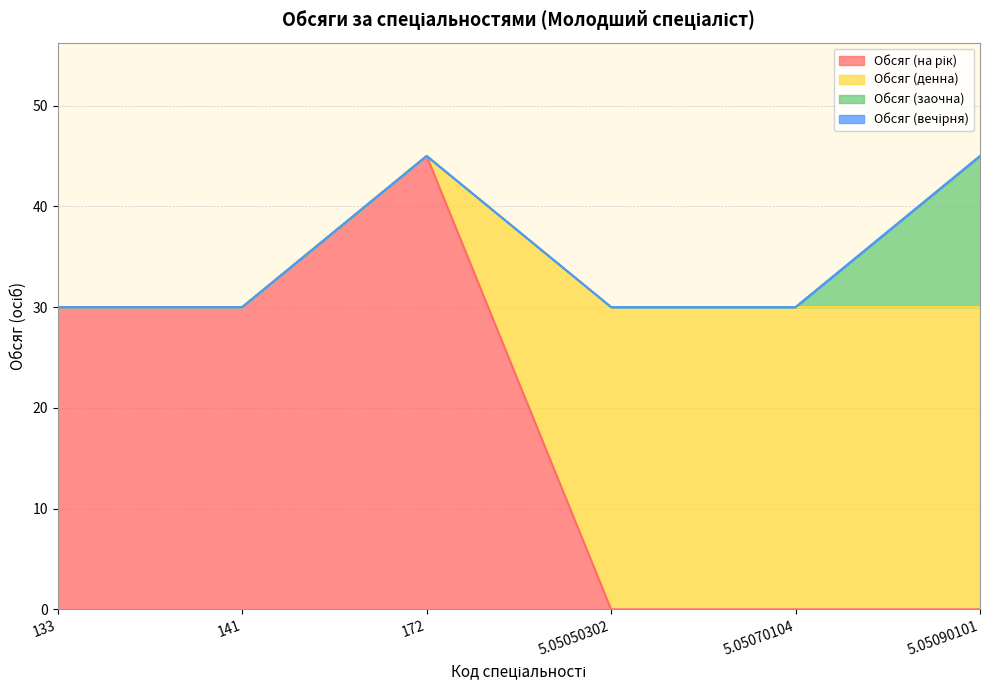

Reading left to right, transcribe all the data shown in this chart.

Обсяг (на рік): 30	30	45	0	0	0
Обсяг (денна): 0	0	0	30	30	30
Обсяг (заочна): 0	0	0	0	0	15
Обсяг (вечірня): 0	0	0	0	0	0